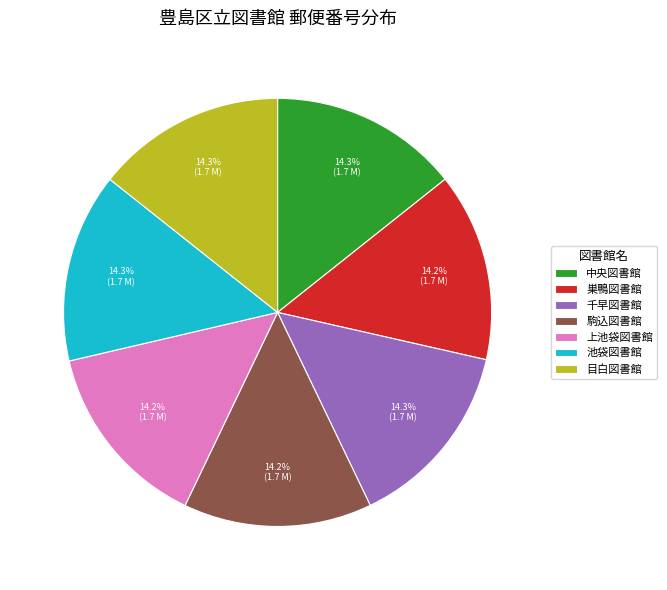

Is there any slice that represents more than half of the pie?

No